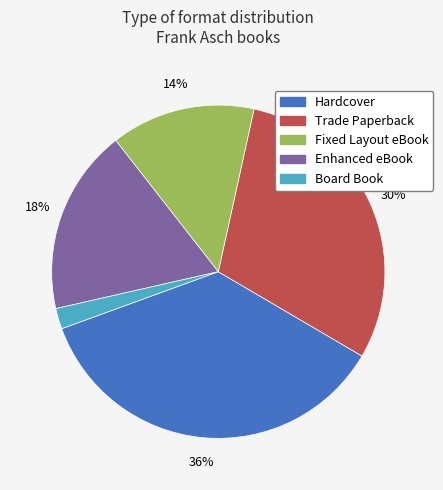

Does Trade Paperback account for over 50% of the chart?

No